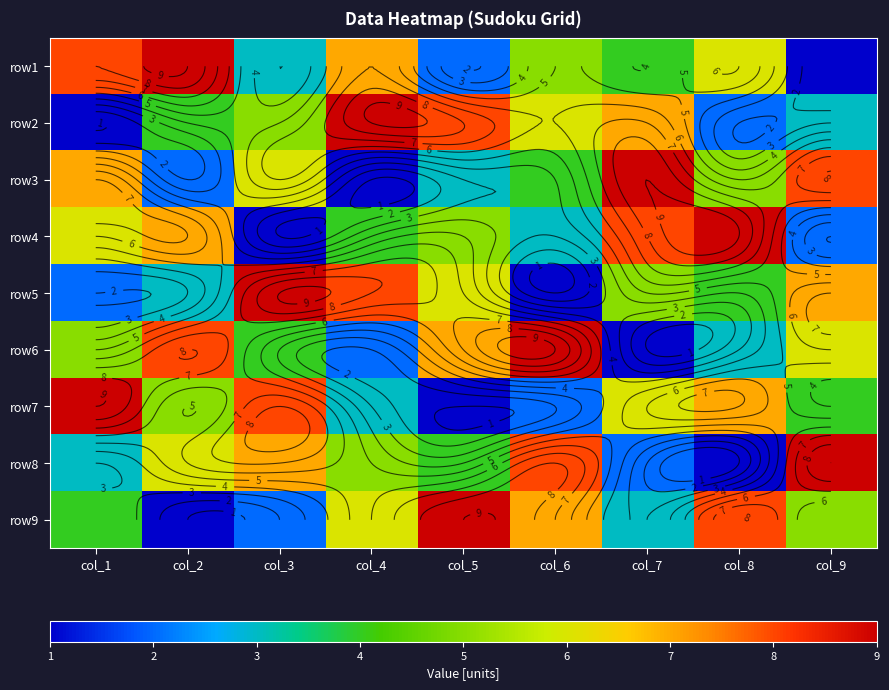

What is the difference between the maximum and minimum values in the row8 series?

8